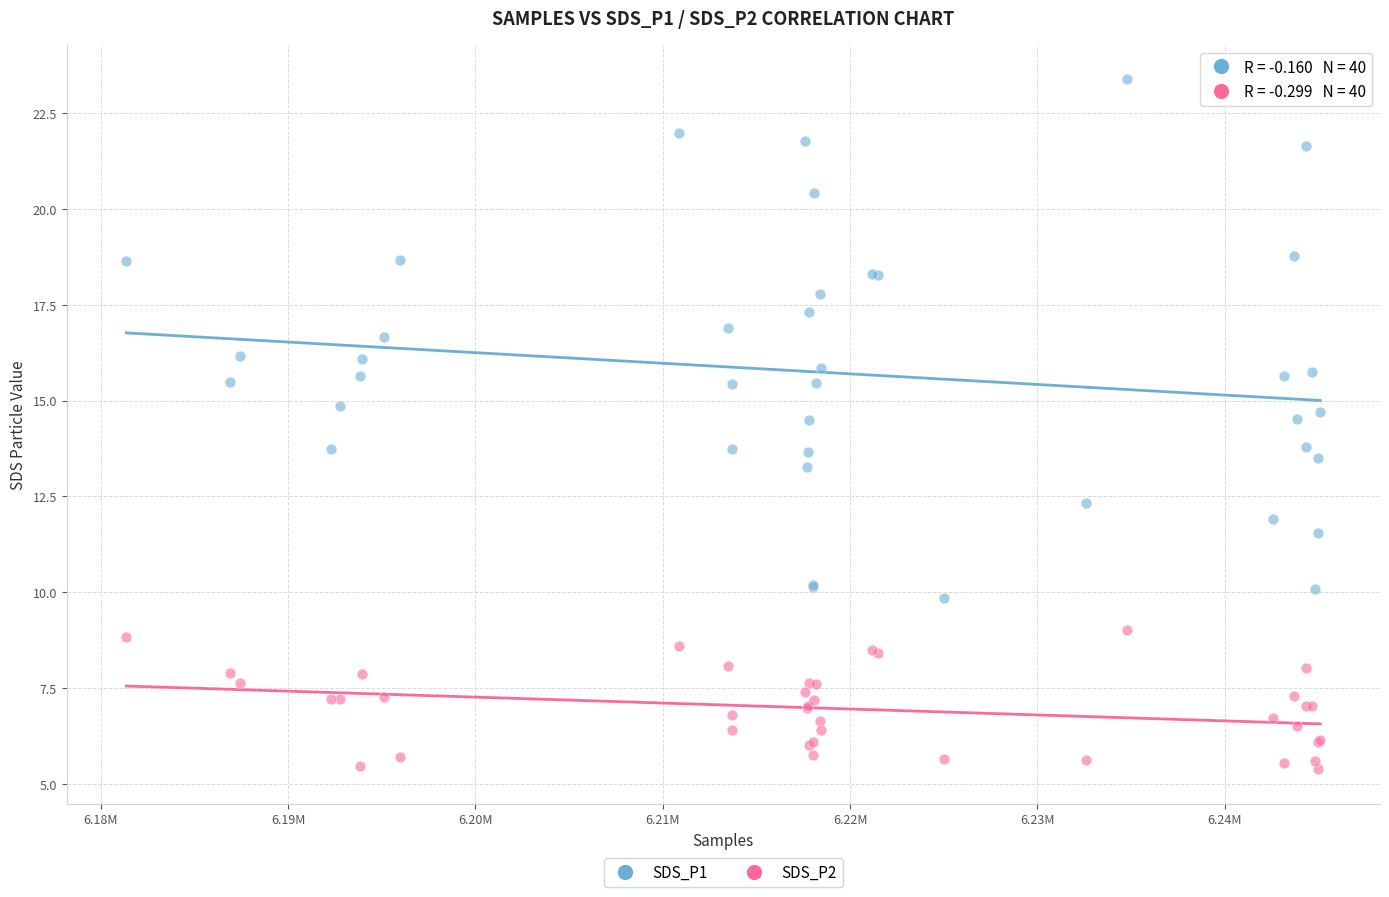

Which series reaches the minimum Y coordinate?

SDS_P2